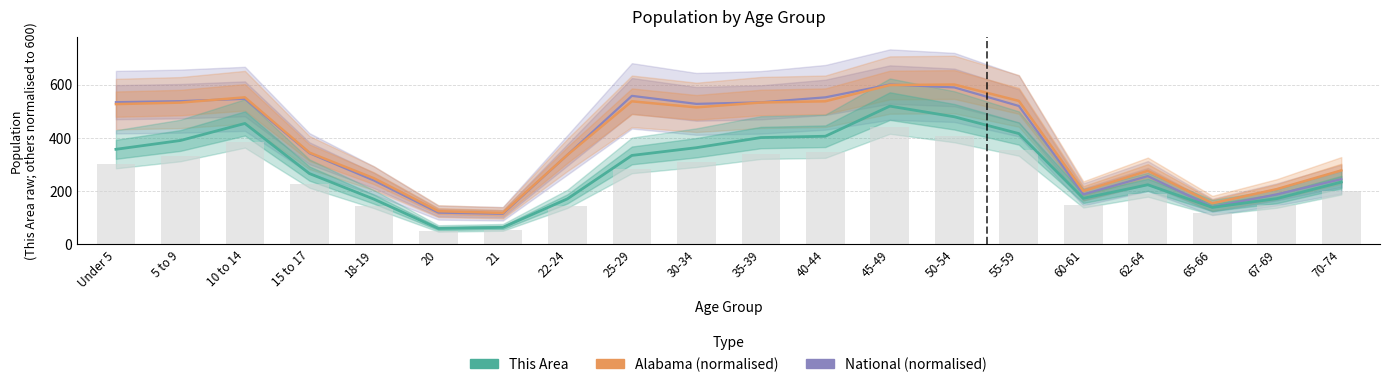

At which category is the sum across all series the highest?

45-49